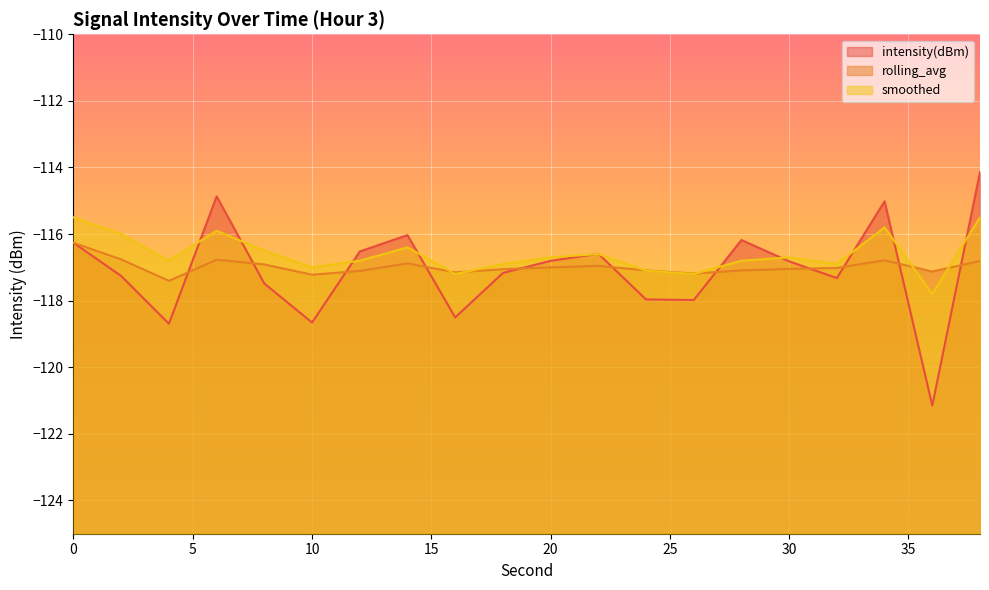

The rolling_avg series shows -117.0 at 30. True or false?

True